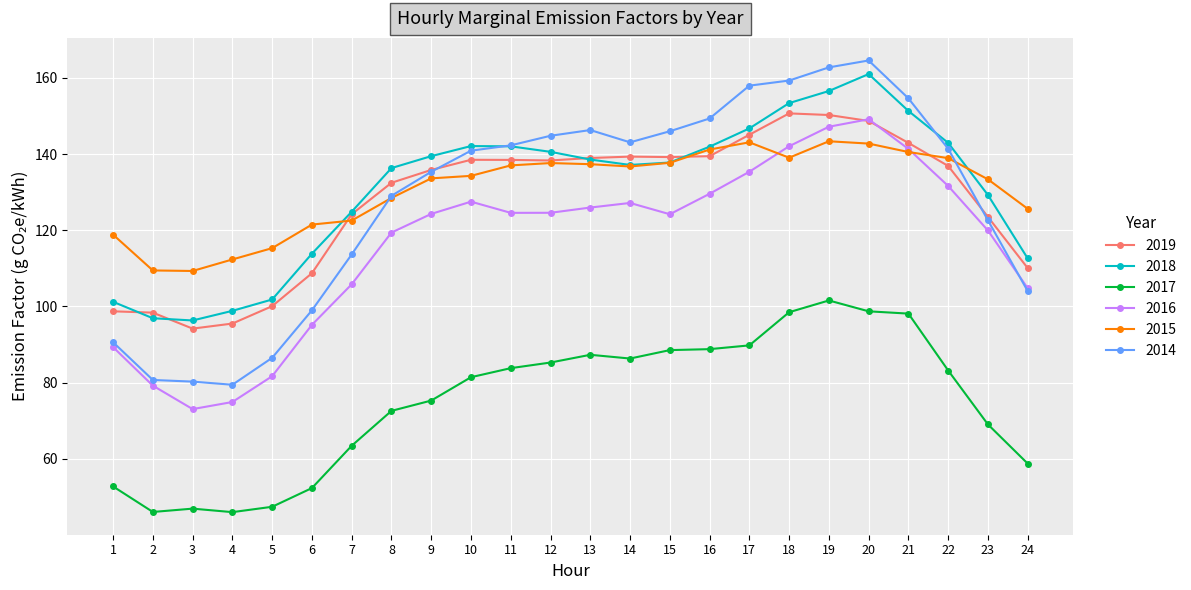

How many values in the 2019 series are below 138?

12